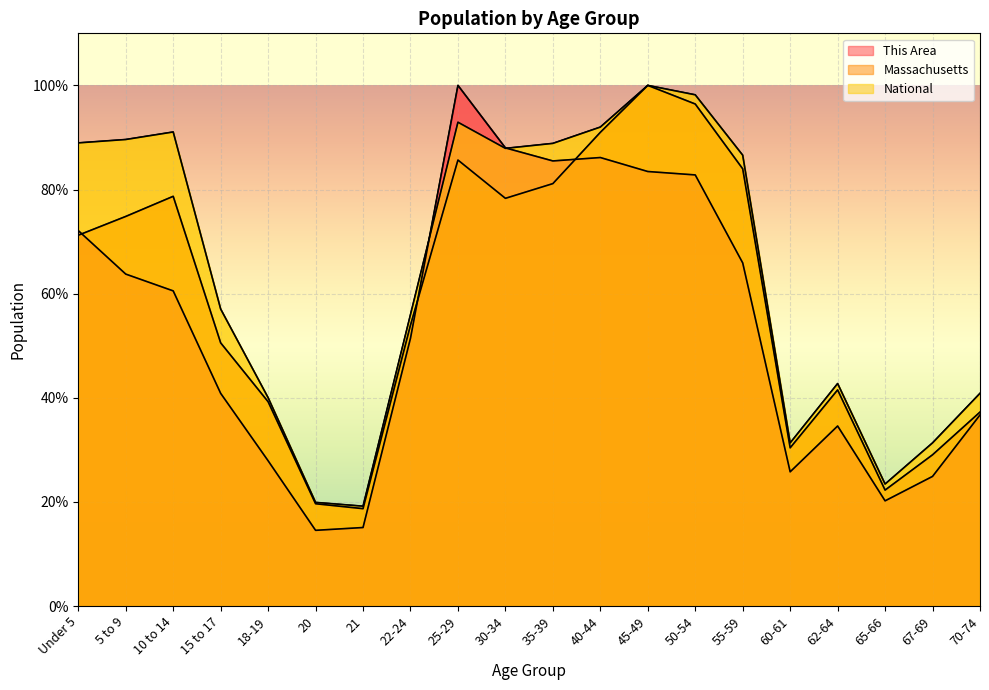

True or false: Massachusetts and National intersect in this chart.

False